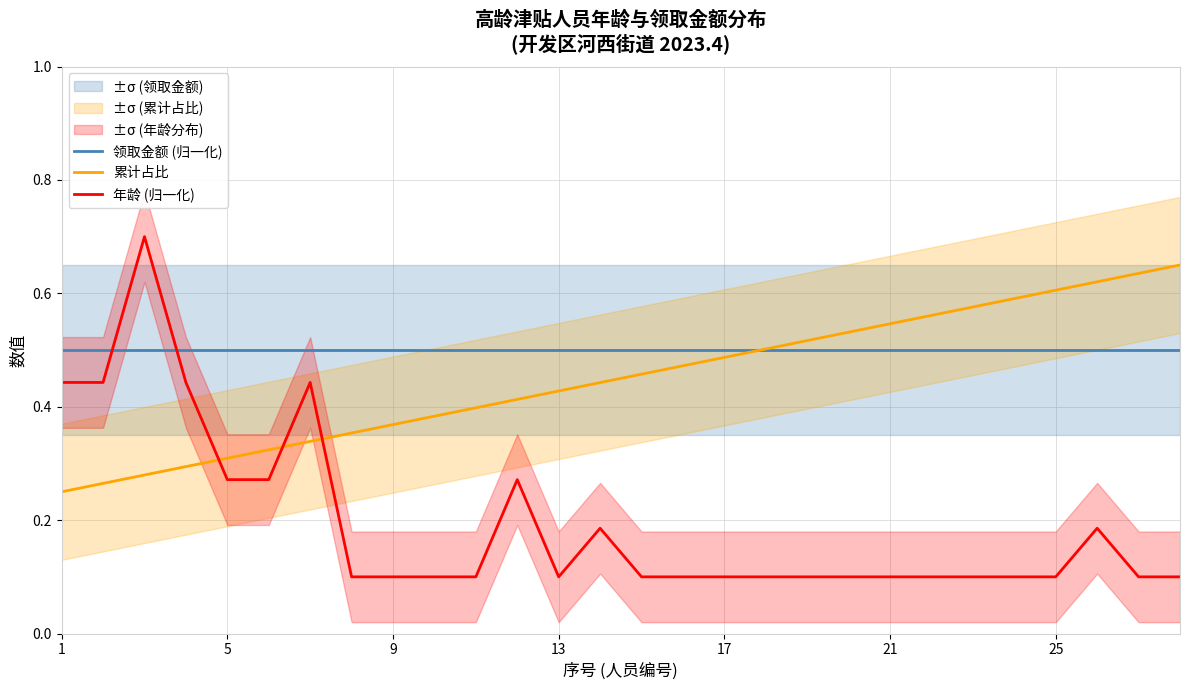

How many times do 累计占比 and 年龄 (归一化) cross each other?

3